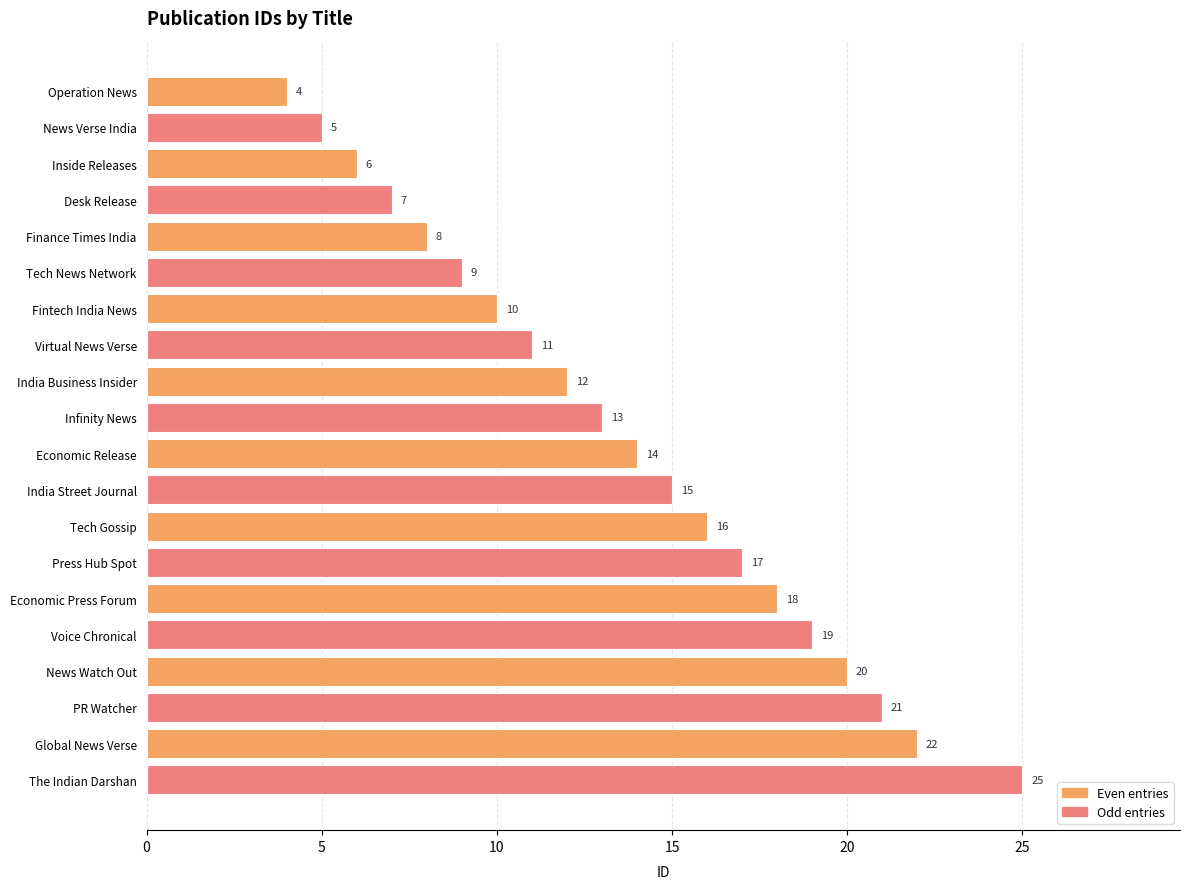

Reading top to bottom, list all the values displayed in this chart.

Operation News=4	News Verse India=5	Inside Releases=6	Desk Release=7	Finance Times India=8	Tech News Network=9	Fintech India News=10	Virtual News Verse=11	India Business Insider=12	Infinity News=13	Economic Release=14	India Street Journal=15	Tech Gossip=16	Press Hub Spot=17	Economic Press Forum=18	Voice Chronical=19	News Watch Out=20	PR Watcher=21	Global News Verse=22	The Indian Darshan=25